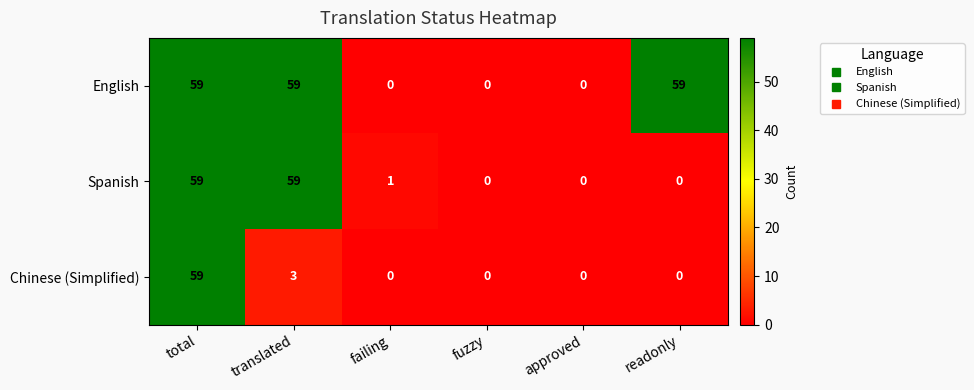

True or false: Spanish has a value of 1 at failing.

True